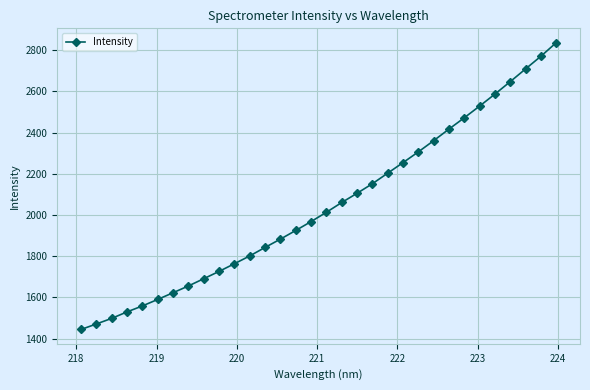

What is the difference between the second highest and second lowest values?

1299.0